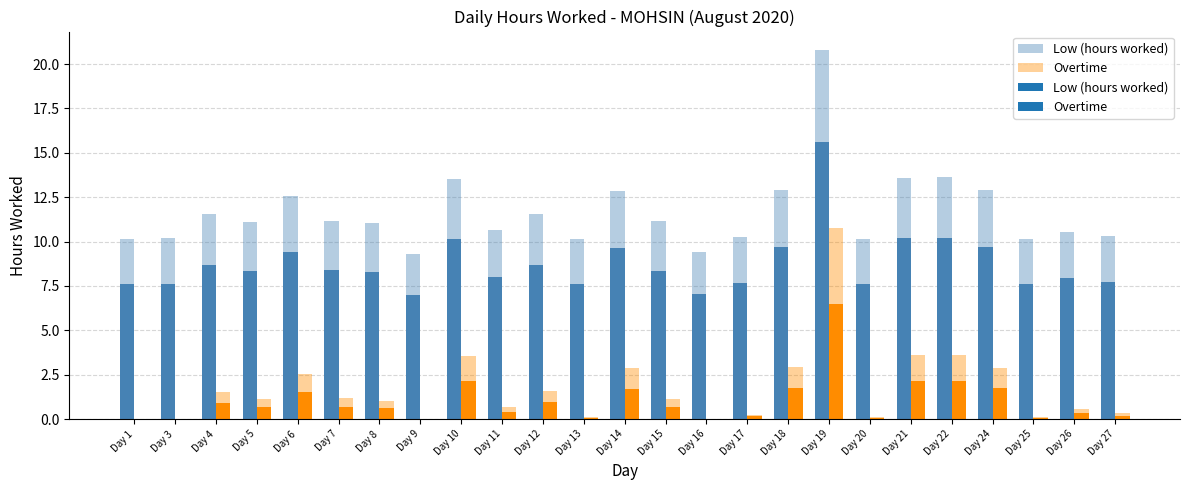

At which category is the sum across all series the highest?

Day 19